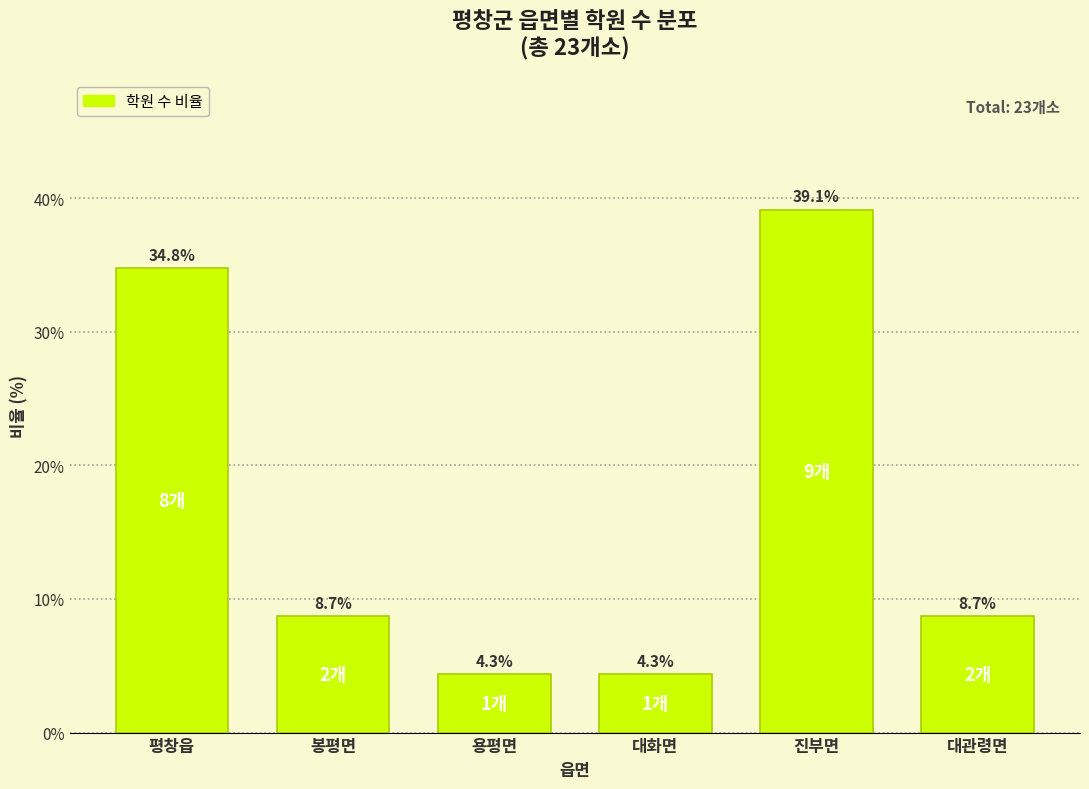

Reading left to right, list all the values displayed in this chart.

평창읍=34.8	봉평면=8.7	용평면=4.3	대화면=4.3	진부면=39.1	대관령면=8.7